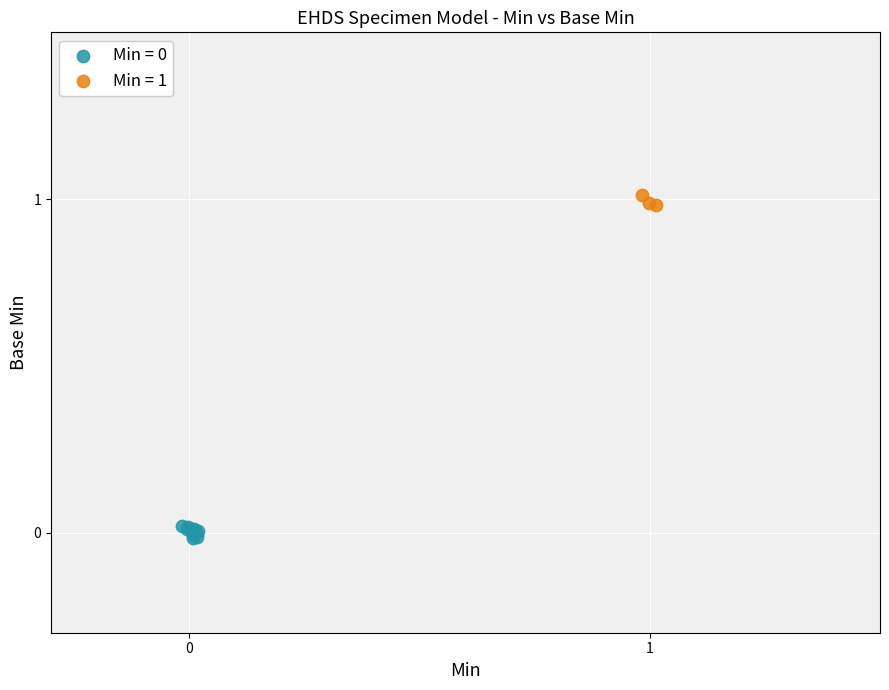

Which series reaches the maximum Y coordinate?

Min = 1